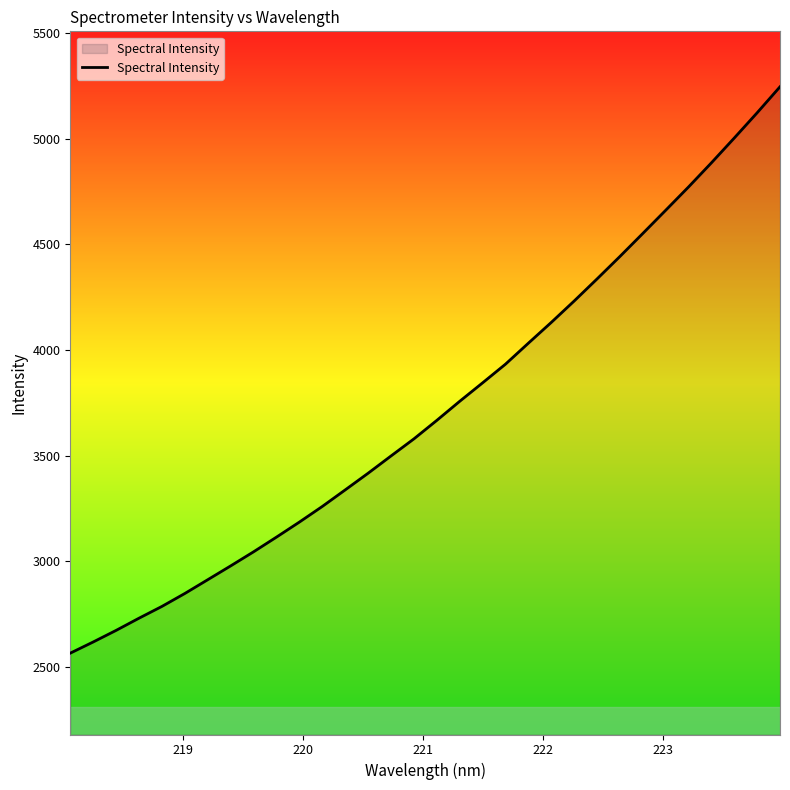

What is the greatest value displayed?

5245.4